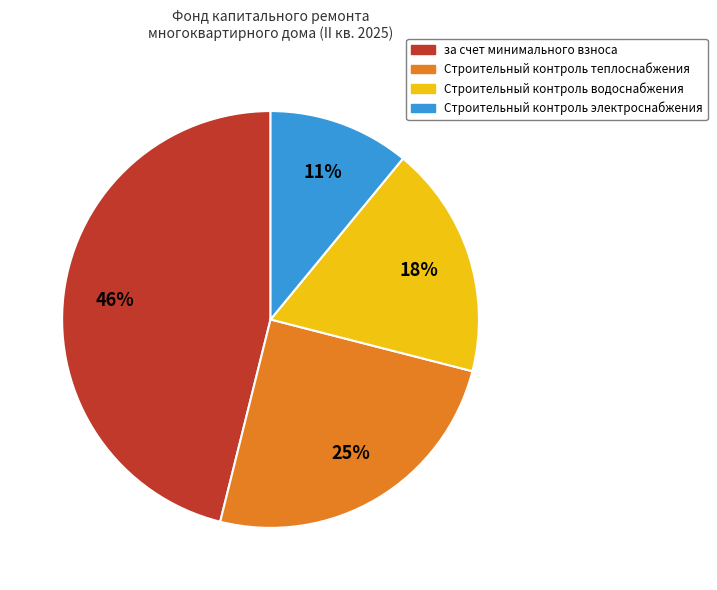

To the nearest percent, what is the average slice percentage?

25%